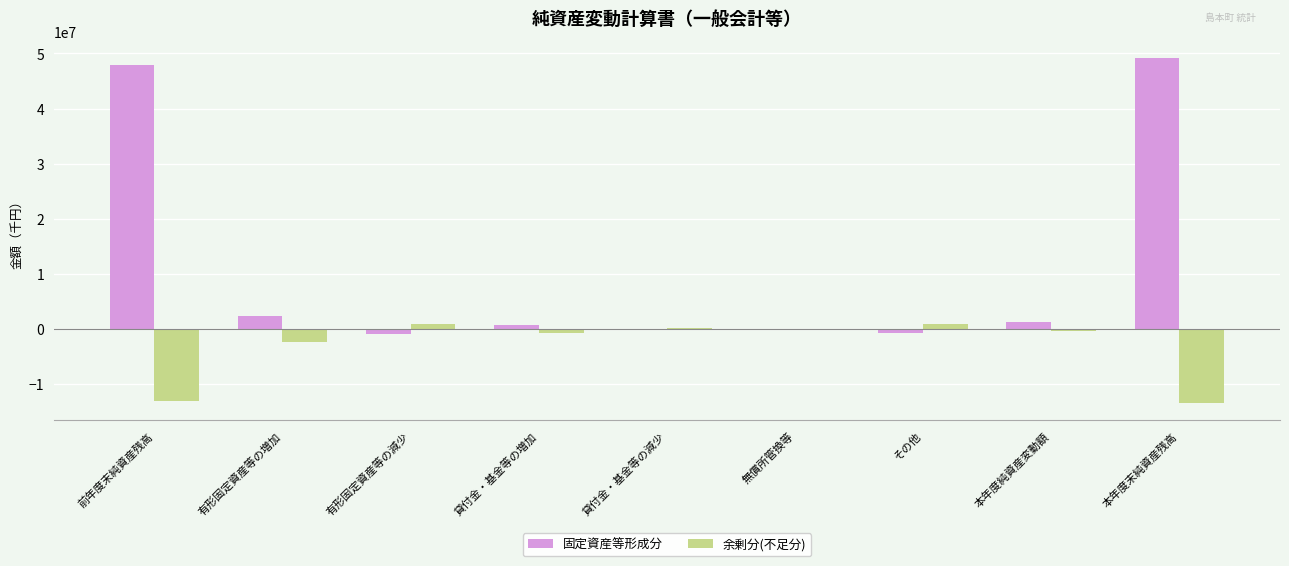

Which series has the largest total across all categories?

固定資産等形成分